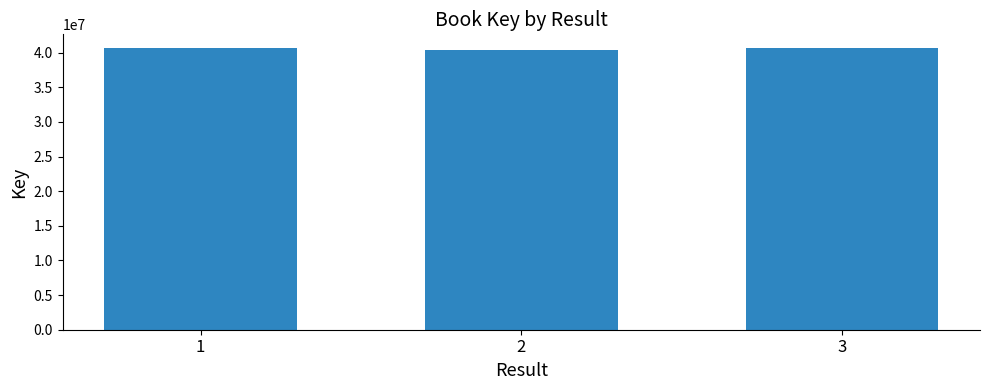

What is the sum of all values?

121662429